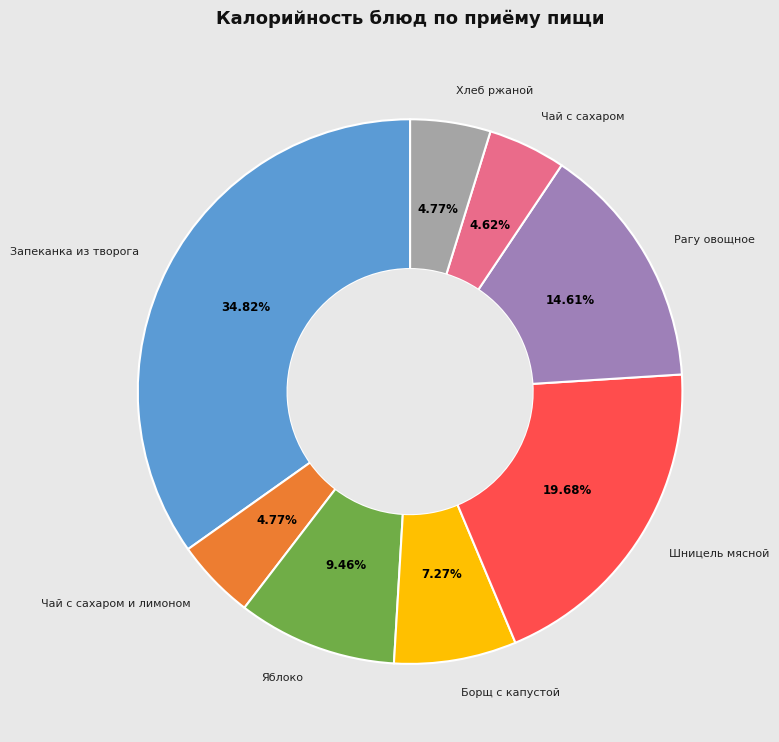

Is there a majority slice in this chart?

No